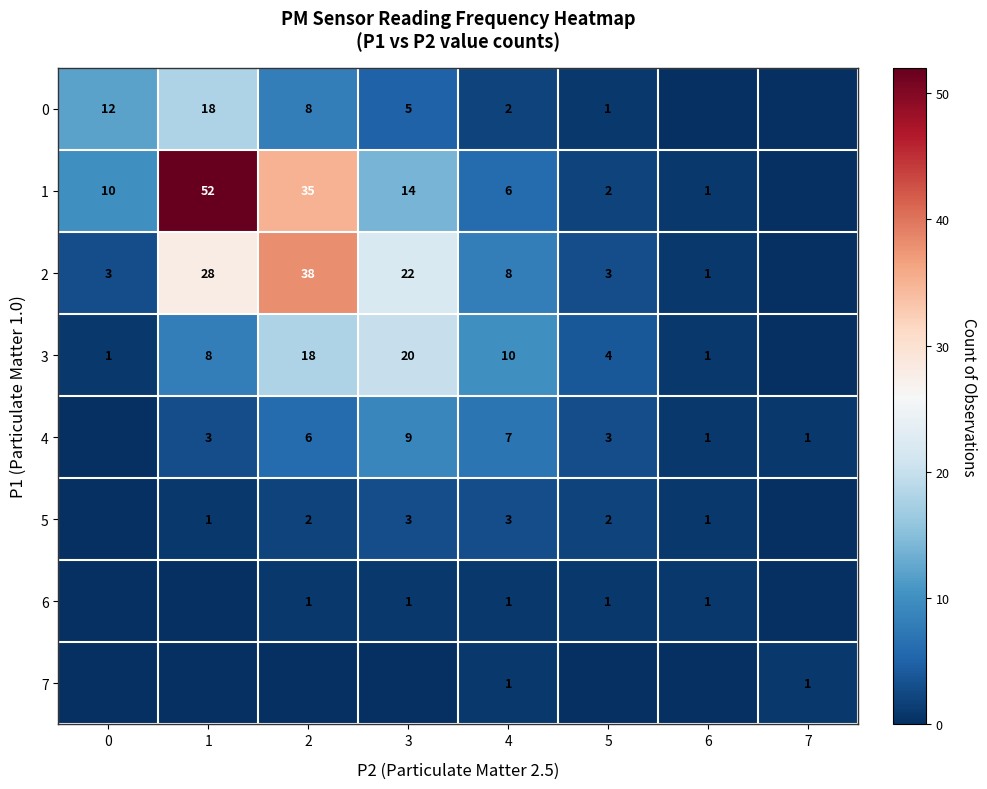

What is the sum of the 6 values at 2 and 6?

2